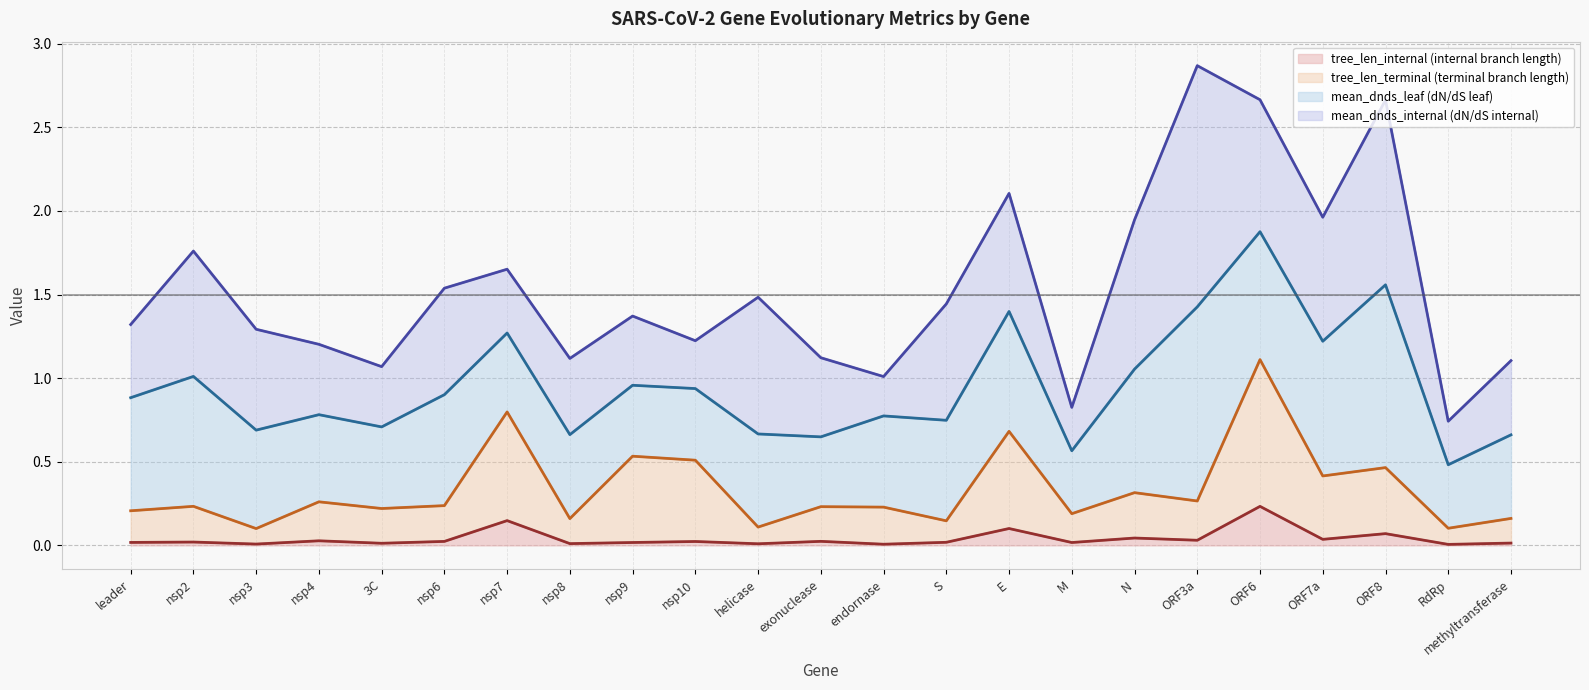

At how many categories does at least one series exceed 0?

23